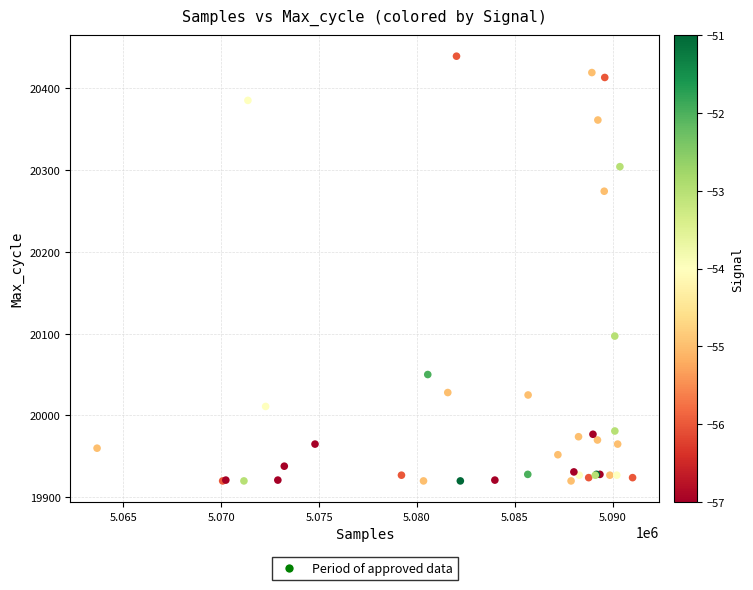

What Y value in the scatter plot is closest to 20179?

20097